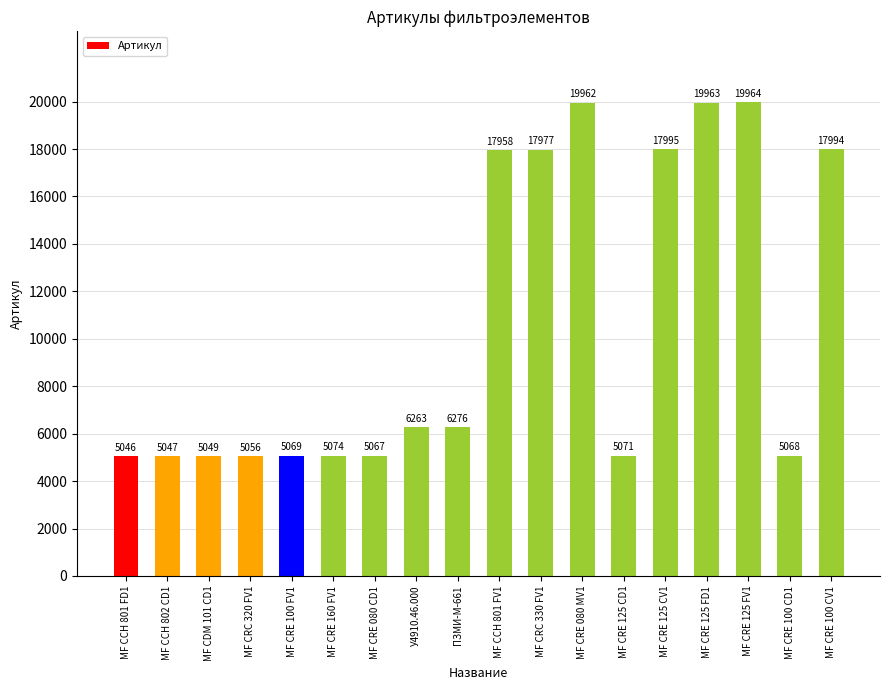

At which label is the value closest to 12505?

МF CCH 801 FV1